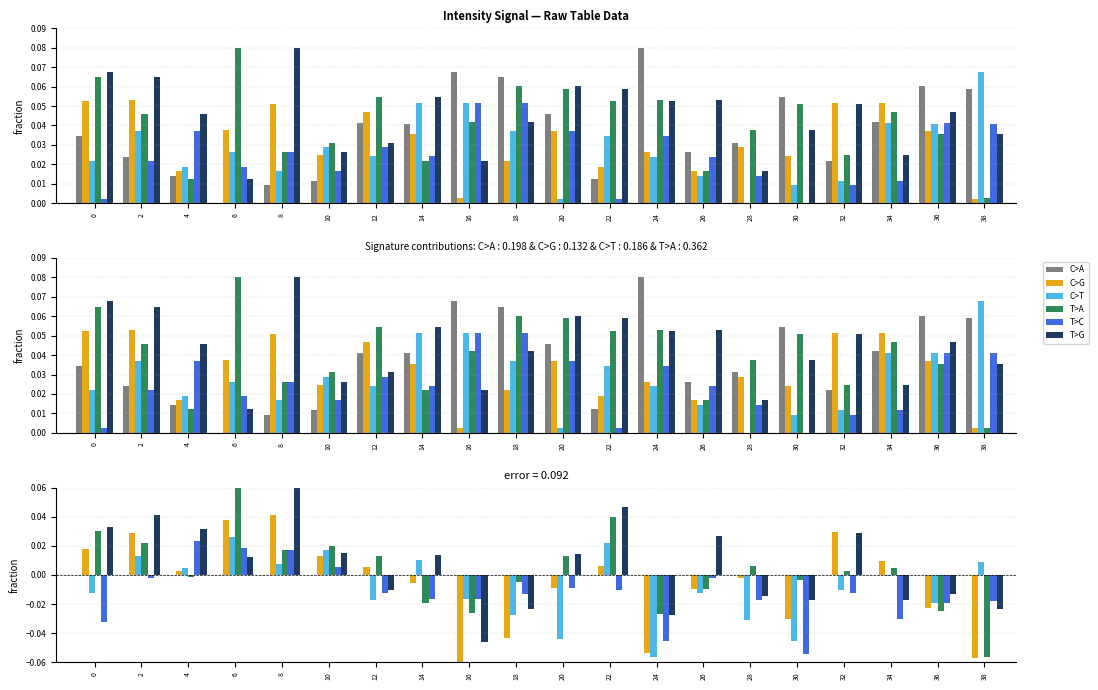

How many negative values does the C>T series have?

12